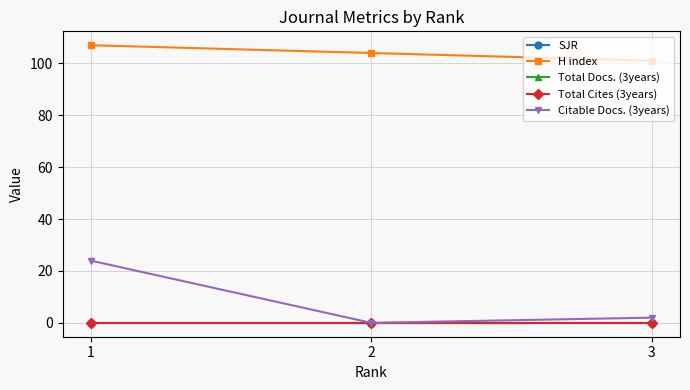

What is the sum of the Citable Docs. (3years) values at 2 and 3?

2